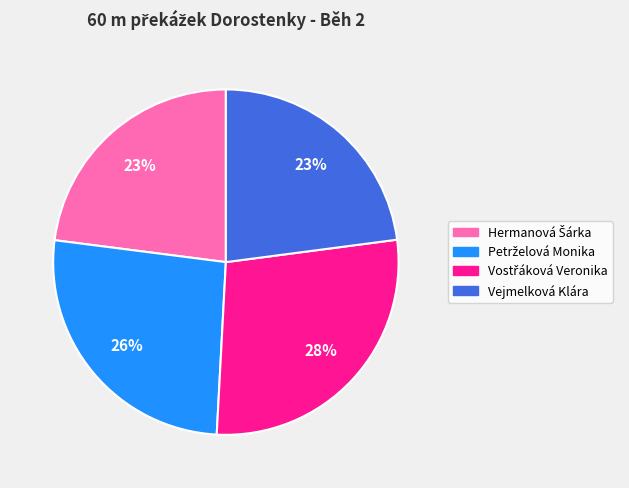

Is it true that Vejmelková Klára is 28% of the pie?

False